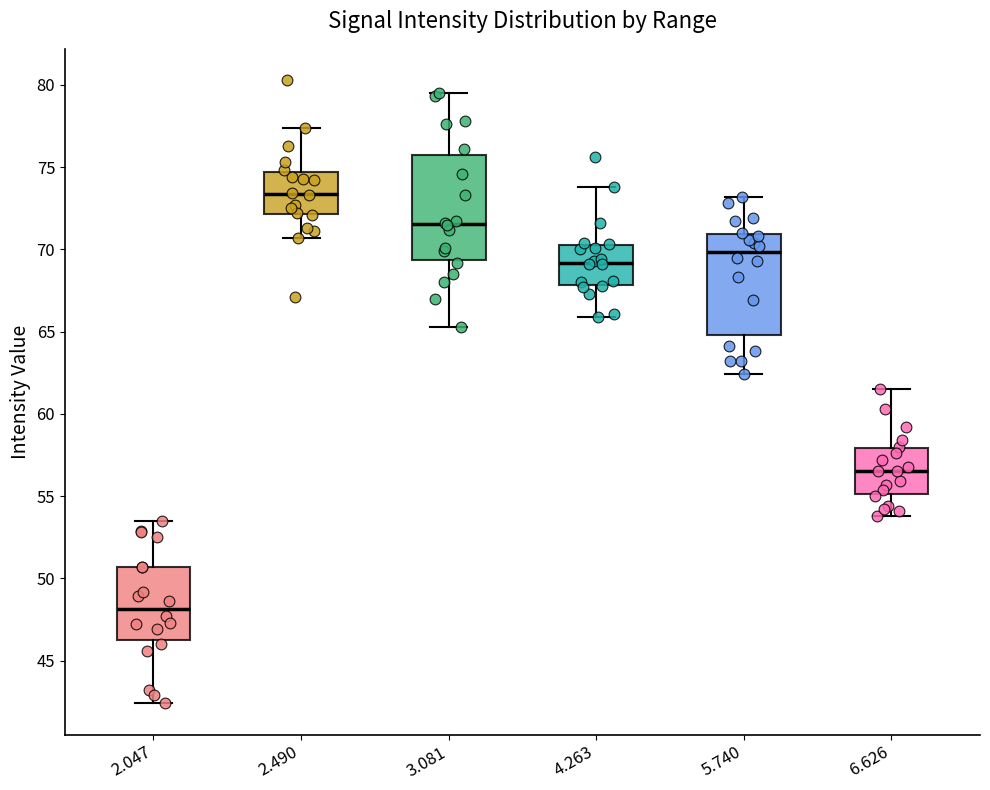

Reading left to right, transcribe this box plot: for each box, give where its median line is, the range the box spans, and where its two whiskers end, as read against the y-axis. The values are not printed on the chart, so give them approximately, as read against the axis.

2.047: median 48.0, box 46.0 to 50.5, whiskers 42.5 to 53.5
2.490: median 73.5, box 72.0 to 74.5, whiskers 70.5 to 77.5
3.081: median 71.5, box 69.5 to 75.5, whiskers 65.5 to 79.5
4.263: median 69.0, box 68.0 to 70.5, whiskers 66.0 to 74.0
5.740: median 70.0, box 65.0 to 71.0, whiskers 62.5 to 73.0
6.626: median 56.5, box 55.0 to 58.0, whiskers 54.0 to 61.5